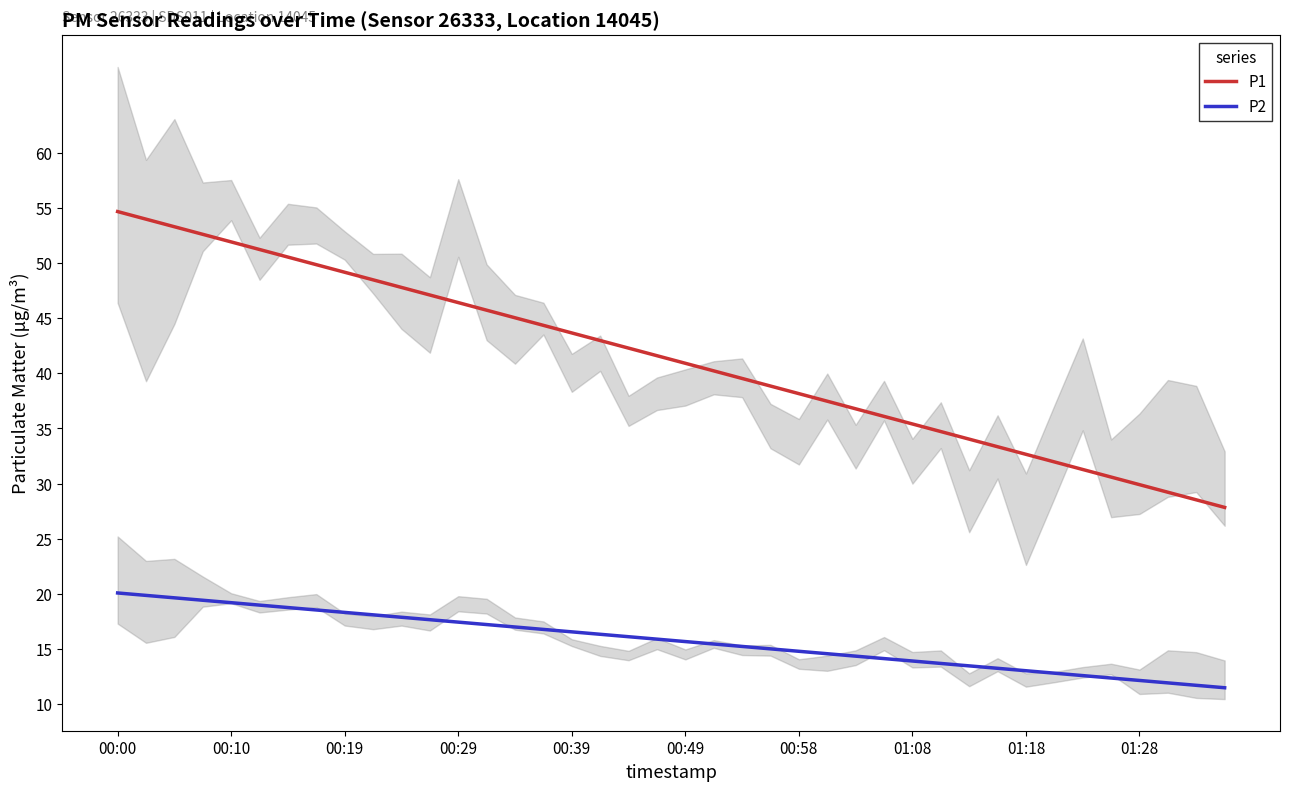

Reading left to right, extract all data points from this chart.

P1: 54.7	54.0	53.3	52.6	51.9	51.2	50.6	49.9	49.2	48.5	47.8	47.1	46.4	45.7	45.0	44.4	43.7	43.0	42.3	41.6	40.9	40.2	39.5	38.9	38.2	37.5	36.8	36.1	35.4	34.7	34.0	33.3	32.7	32.0	31.3	30.6	29.9	29.2	28.5	27.8
P2: 20.1	19.9	19.6	19.4	19.2	19.0	18.8	18.5	18.3	18.1	17.9	17.7	17.4	17.2	17.0	16.8	16.5	16.3	16.1	15.9	15.7	15.4	15.2	15.0	14.8	14.6	14.3	14.1	13.9	13.7	13.5	13.2	13.0	12.8	12.6	12.4	12.1	11.9	11.7	11.5